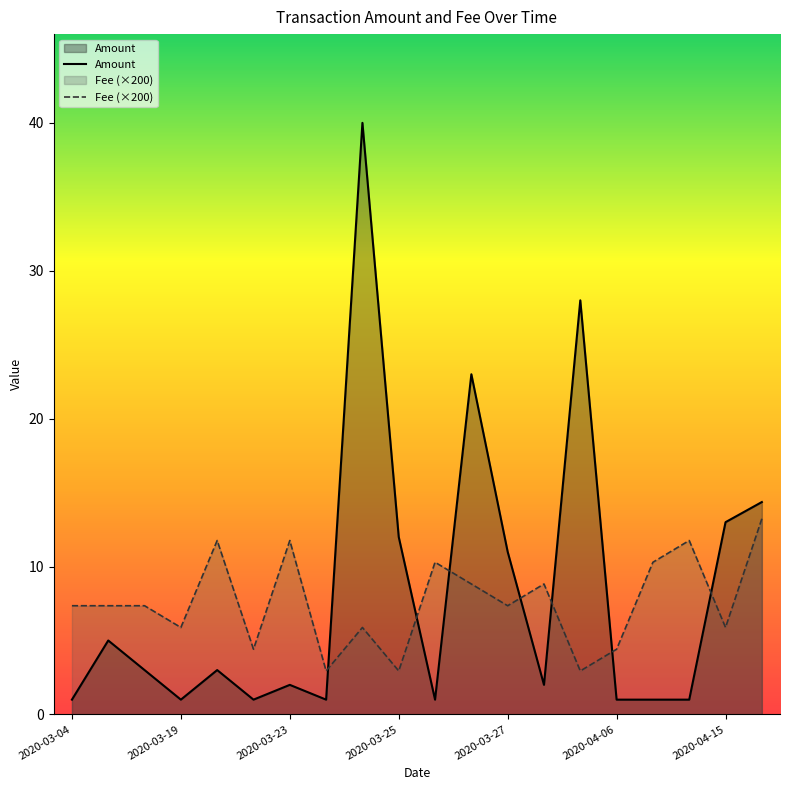

At which category does the chart reach its peak across all series?

8